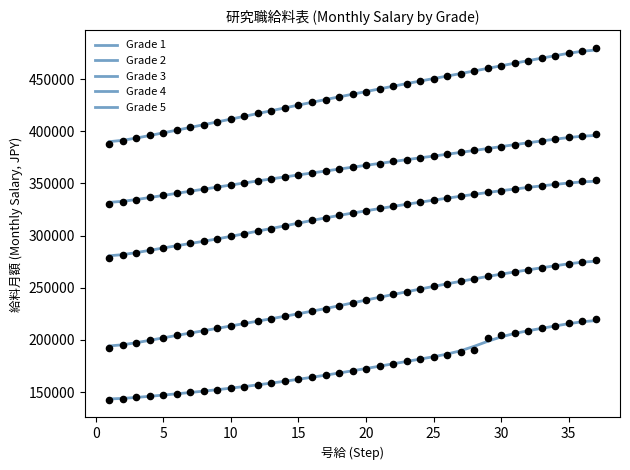

At how many categories does at least one series exceed 418832?

25